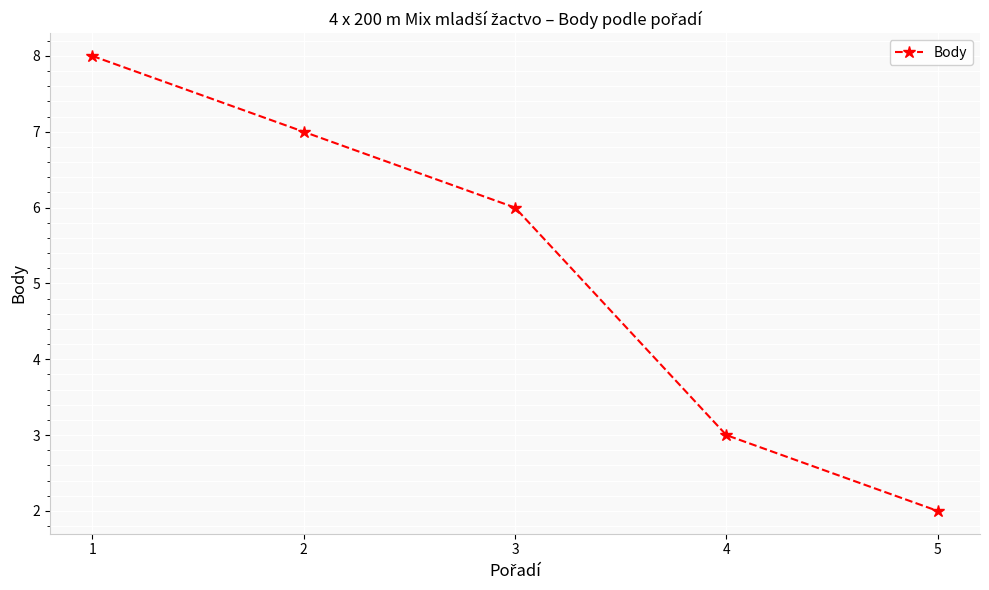

Is it true that the value at 5 is 2?

True